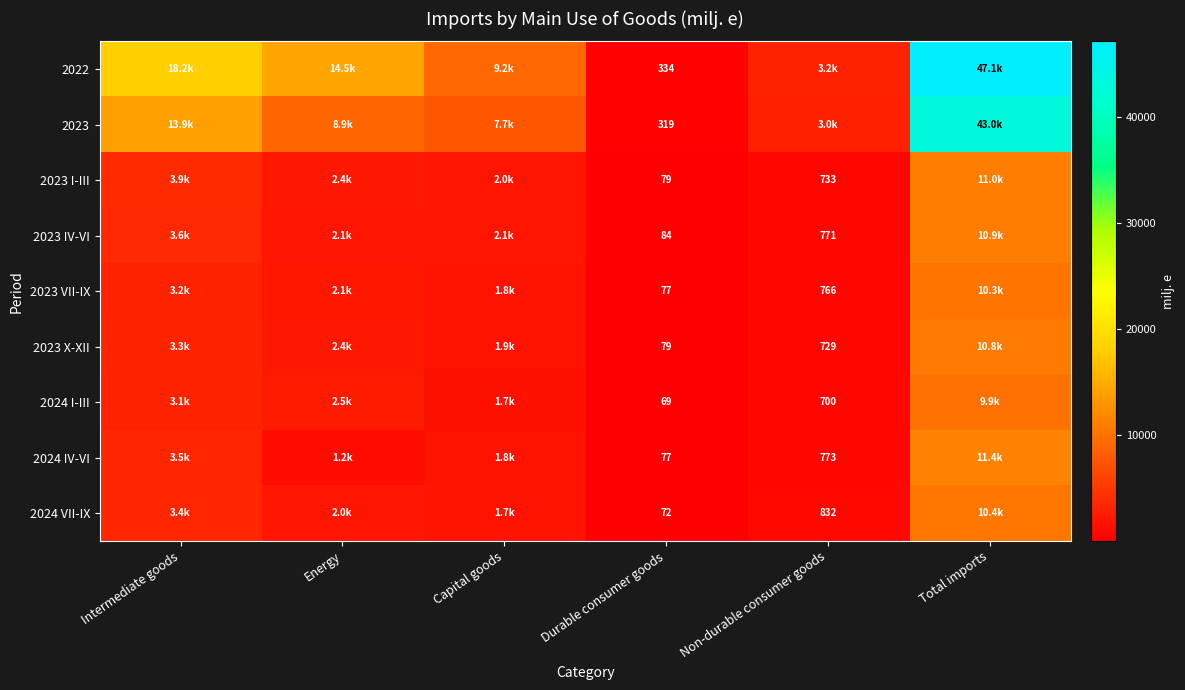

Which series changed the most between Intermediate goods and Total imports?

2023